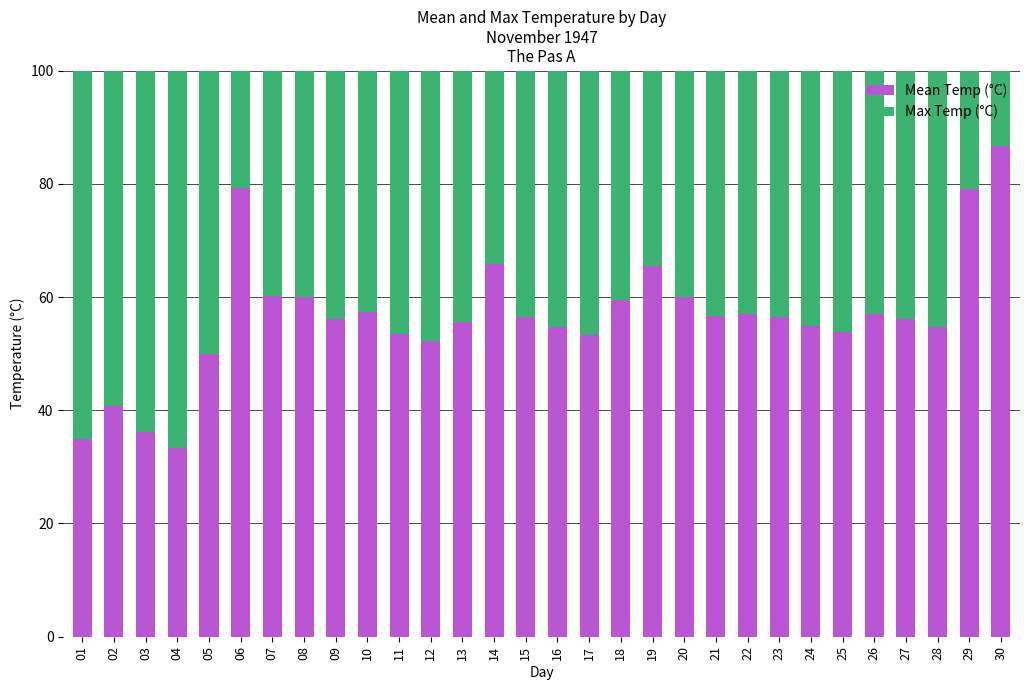

The value of Mean Temp (°C) at 18 is 102.8. True or false?

False